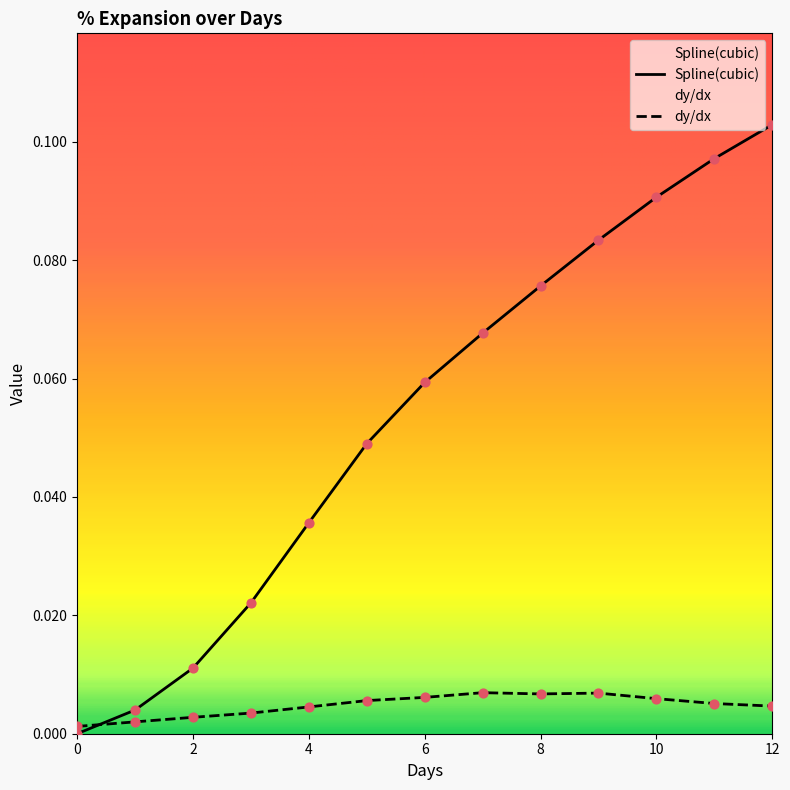

At how many categories does at least one series exceed 0?

13